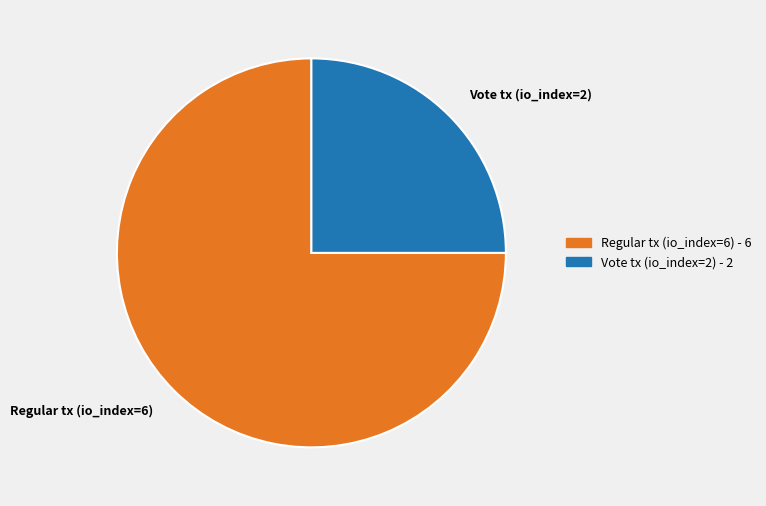

How many slices are in this pie chart?

2